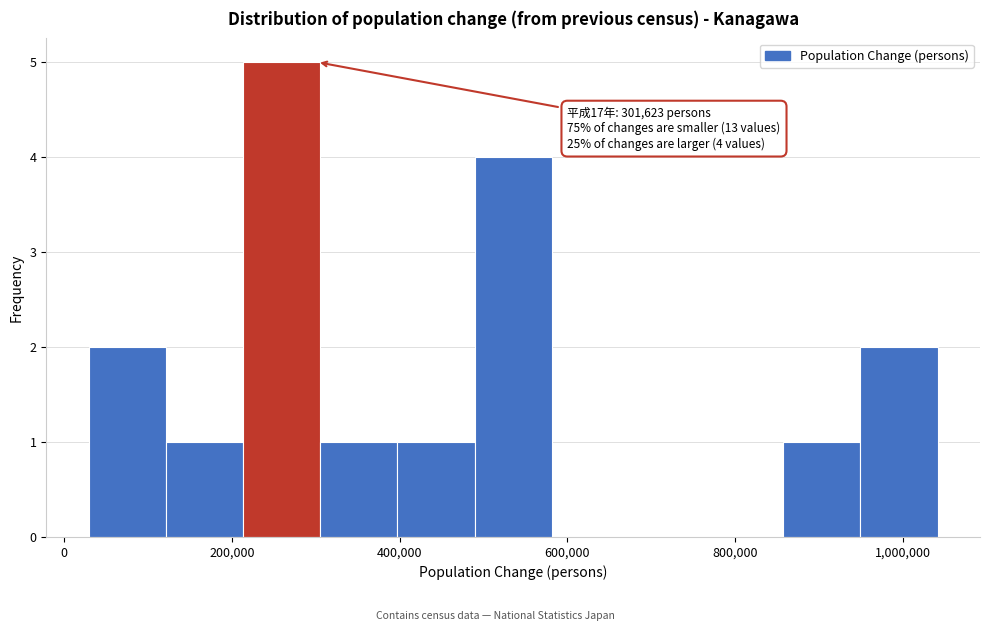

Which range on the x-axis has the tallest bar?

220000 to 300000